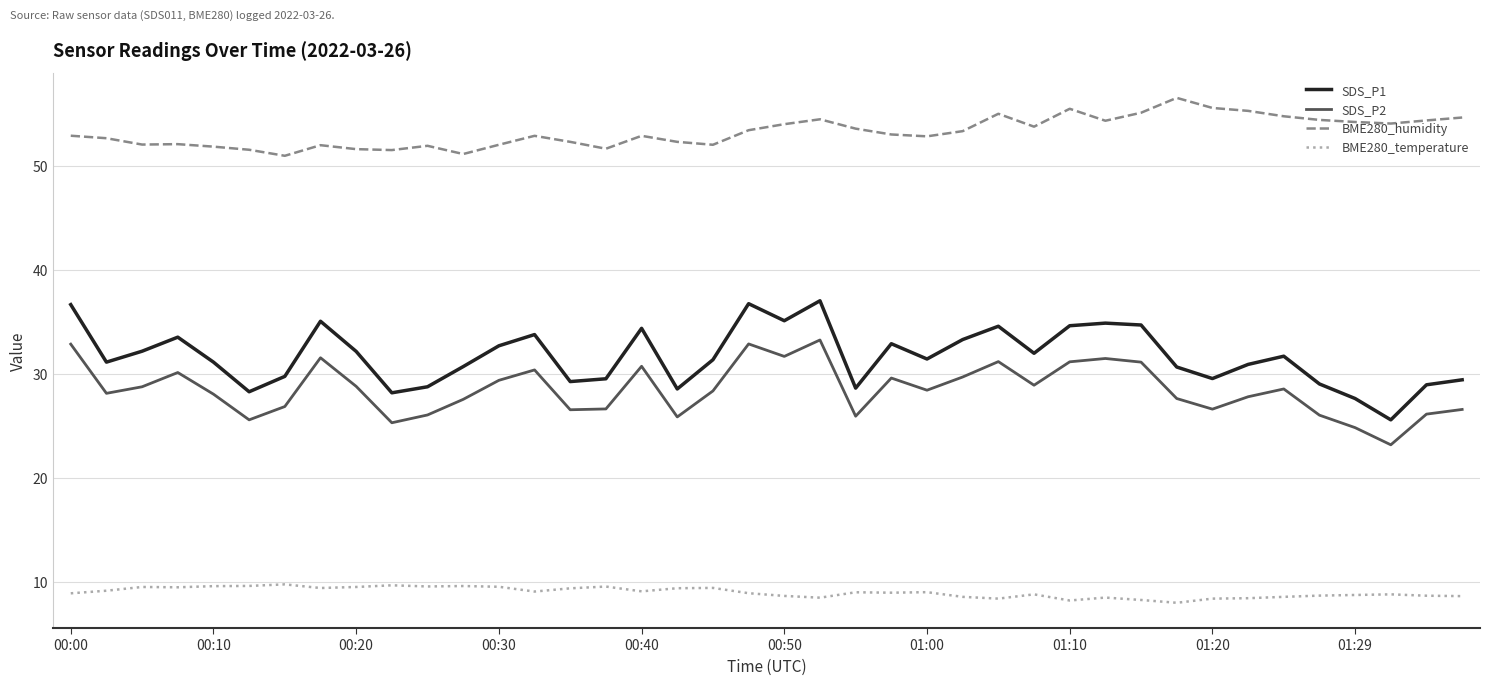

Rank the series by their maximum value, from highest to lowest.

BME280_humidity, SDS_P1, SDS_P2, BME280_temperature